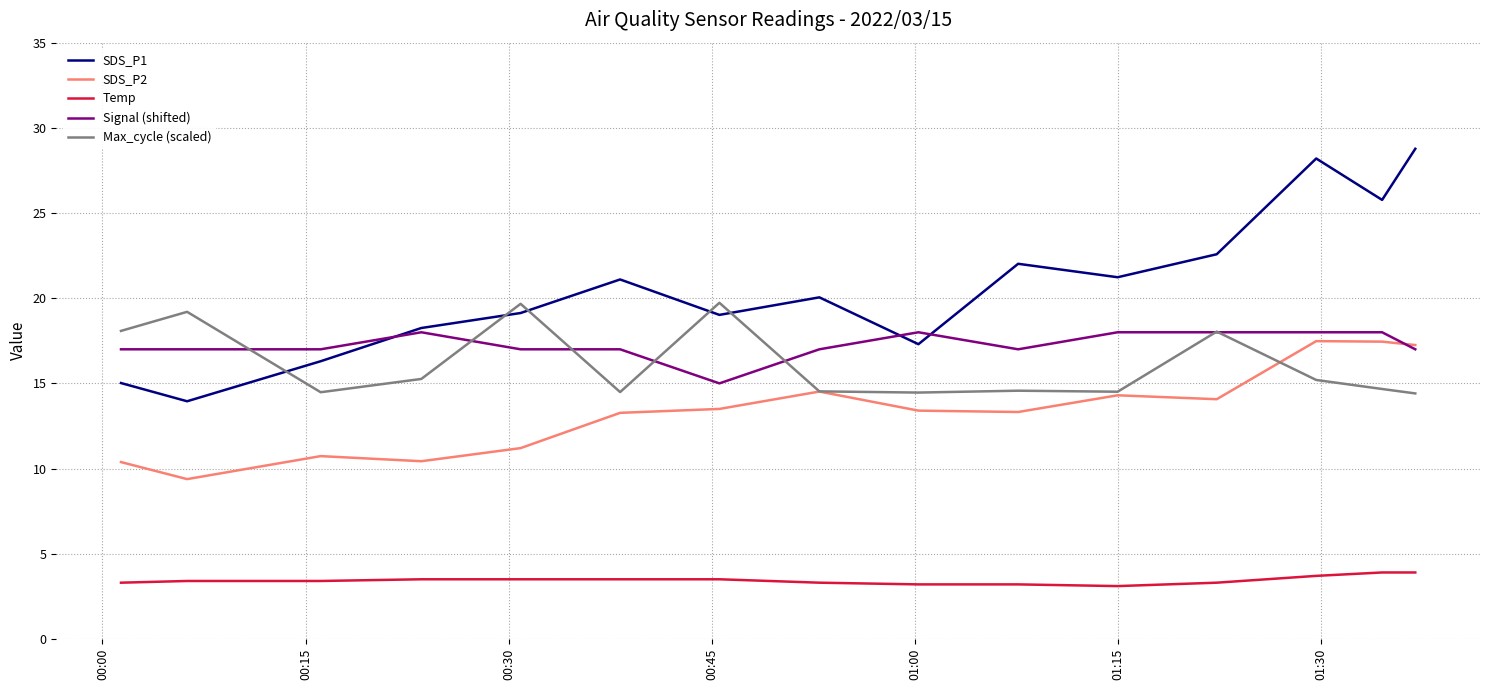

True or false: Temp and Max_cycle (scaled) cross at least once.

False